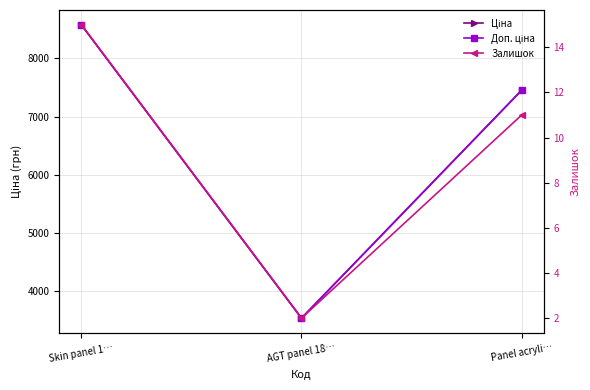

What is the label of the 1st point from the left?

Skin panel 1…